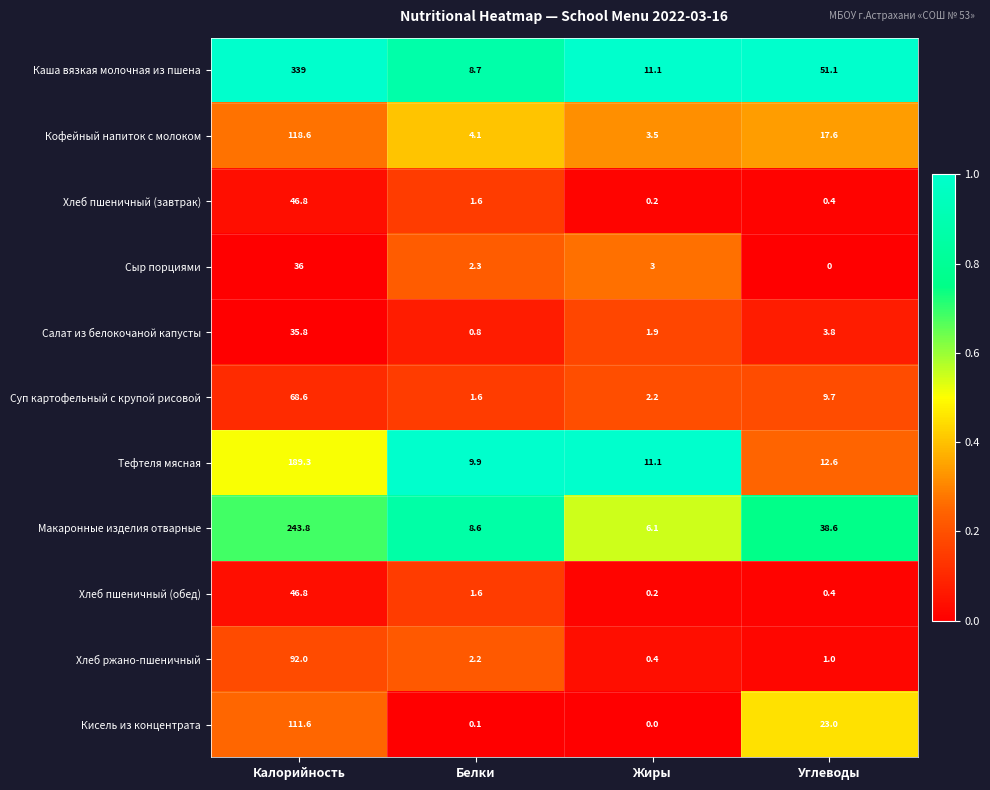

What is the total value across all series at Жиры?

39.7